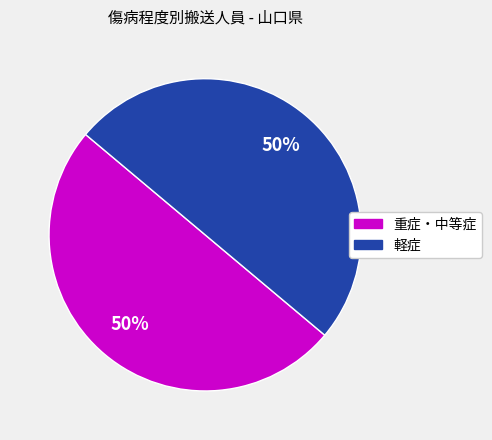

How many segments does this pie chart have?

2